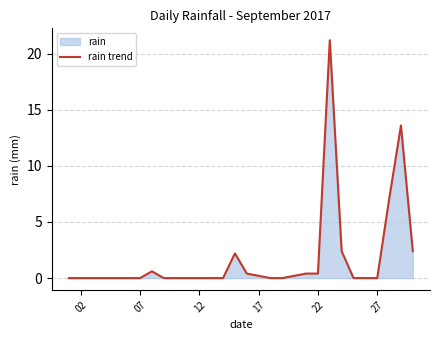

What is the maximum value shown in the chart?

21.2